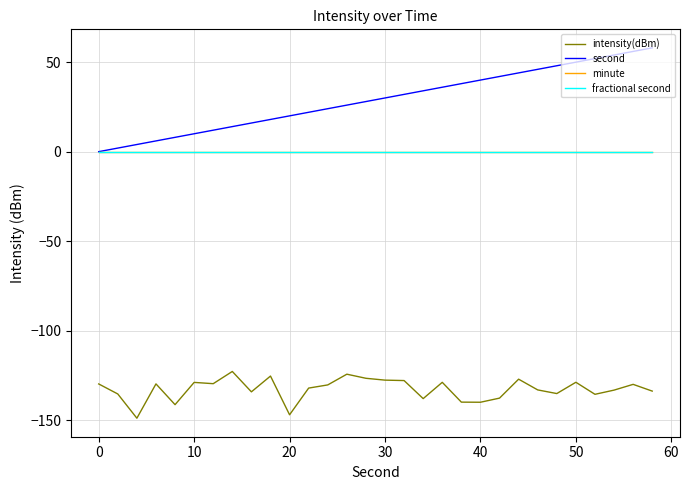

Is this an area chart (filled region under the line)?

No